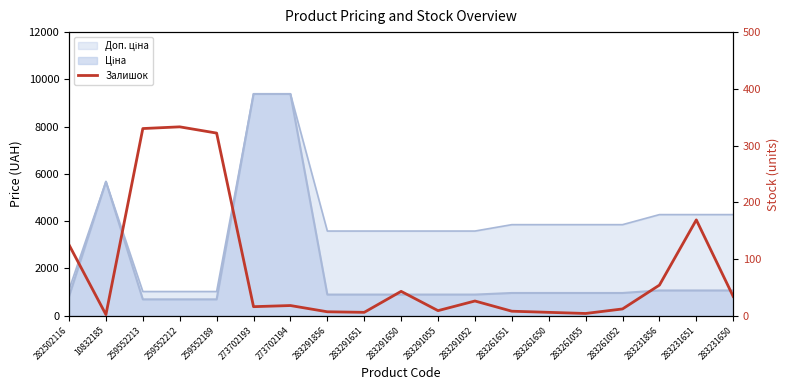

Which has a higher value, 283291052 or 283231856?

283231856